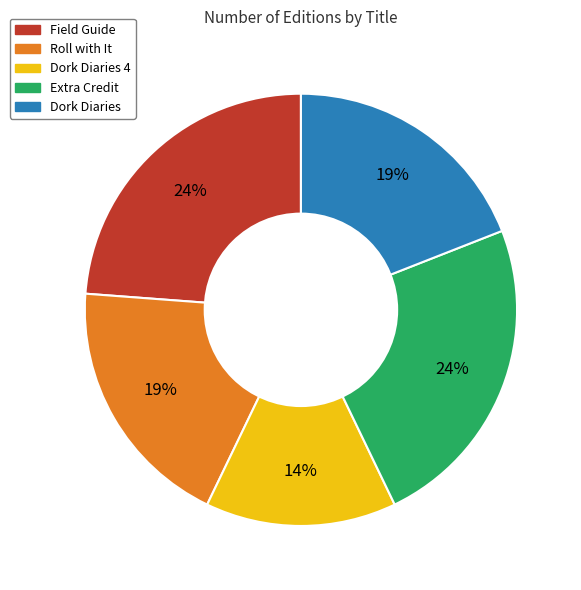

To the nearest percent, what is the difference between the largest and smallest slice percentages?

10%